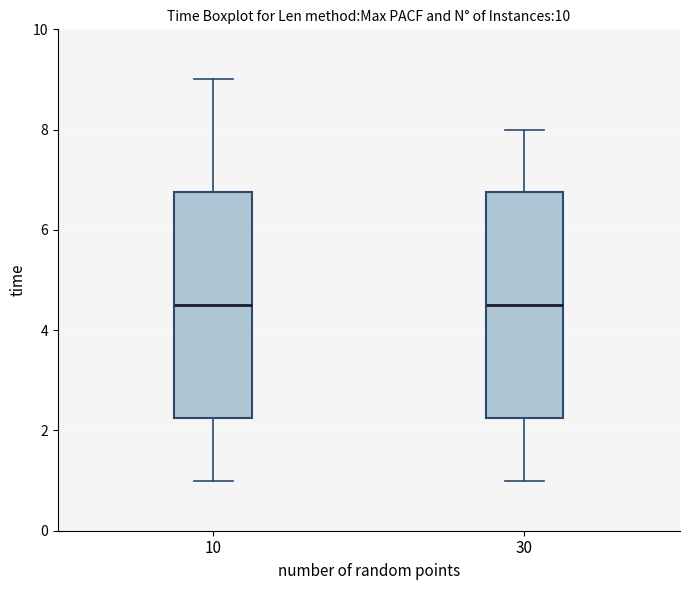

Reading left to right, read every box against the y-axis: the position of its median line, the range the box covers, and the ends of its whiskers. The values are not printed on the chart, so give them approximately, as read against the axis.

10: median 4.6, box 2.2 to 6.8, whiskers 1.0 to 9.0
30: median 4.6, box 2.2 to 6.8, whiskers 1.0 to 8.0